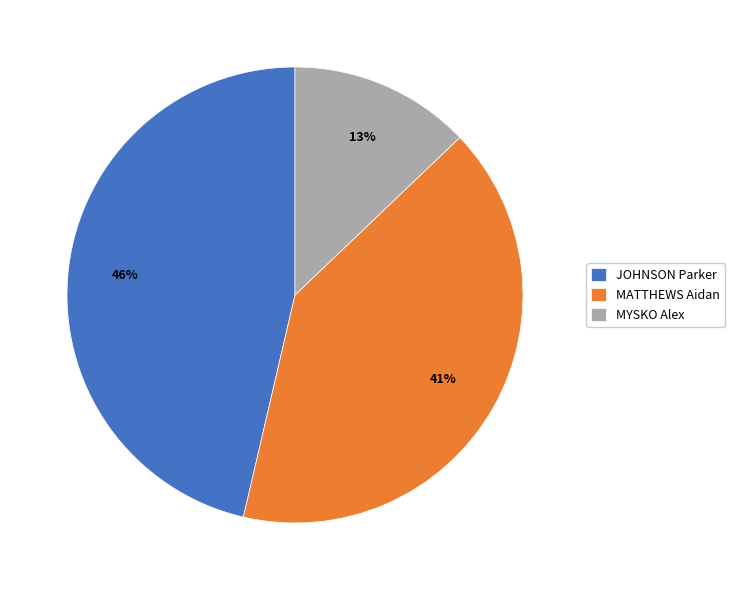

Between MYSKO Alex and JOHNSON Parker, which is larger?

JOHNSON Parker